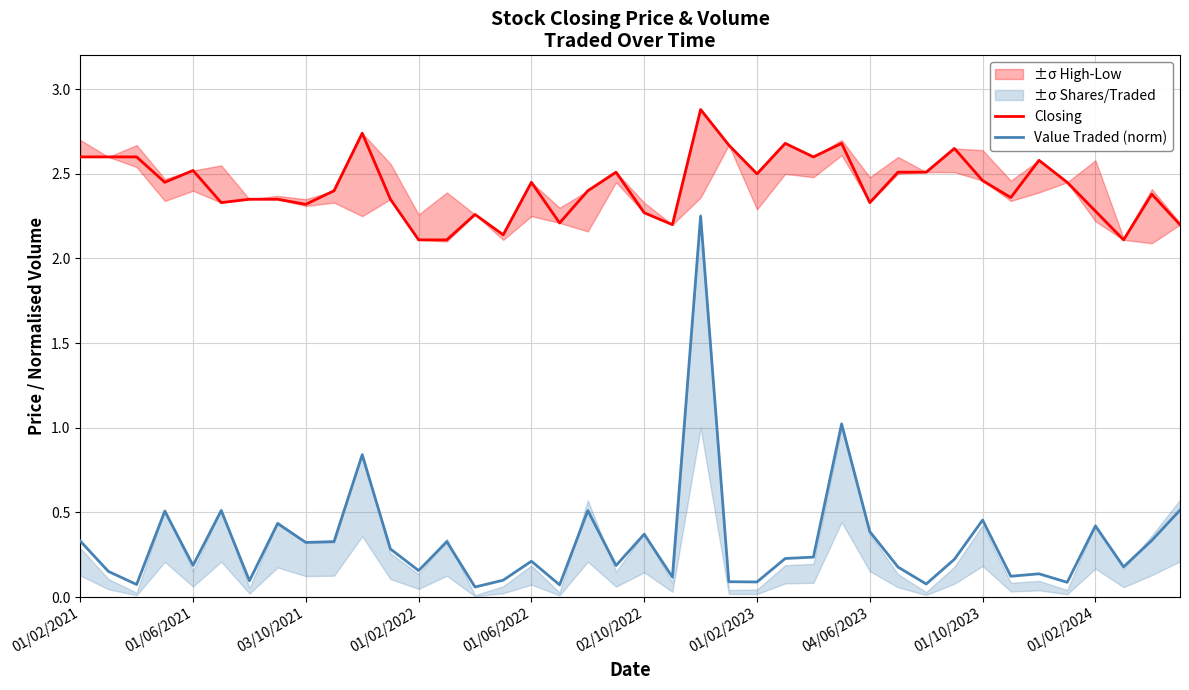

Which series has the largest total across all categories?

Closing